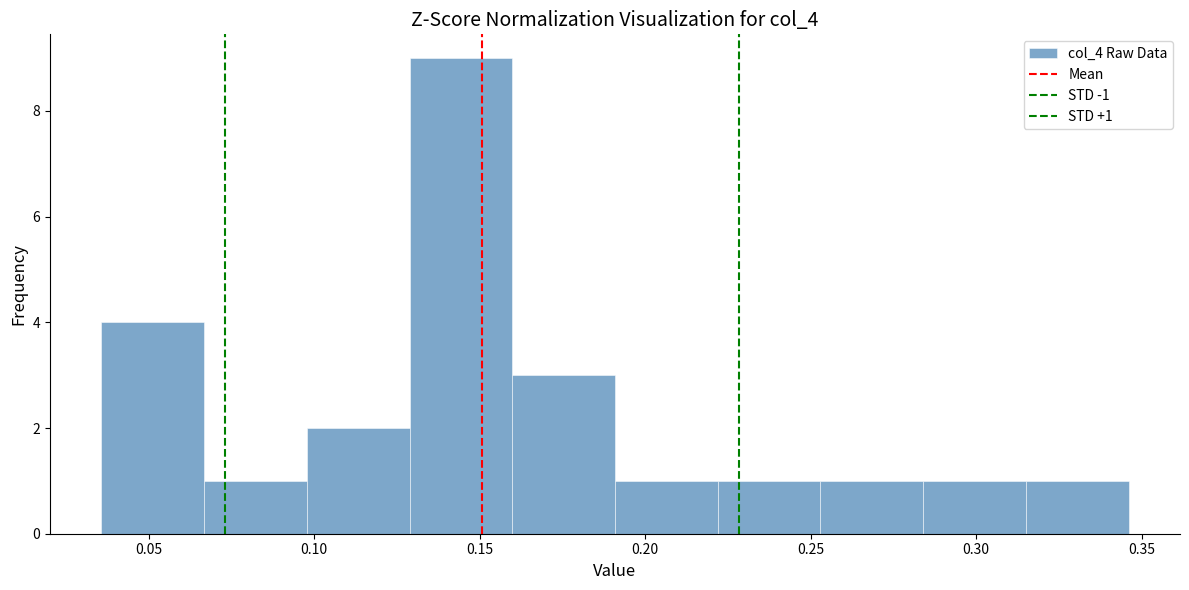

Which range on the x-axis has the tallest bar?

0.130 to 0.160